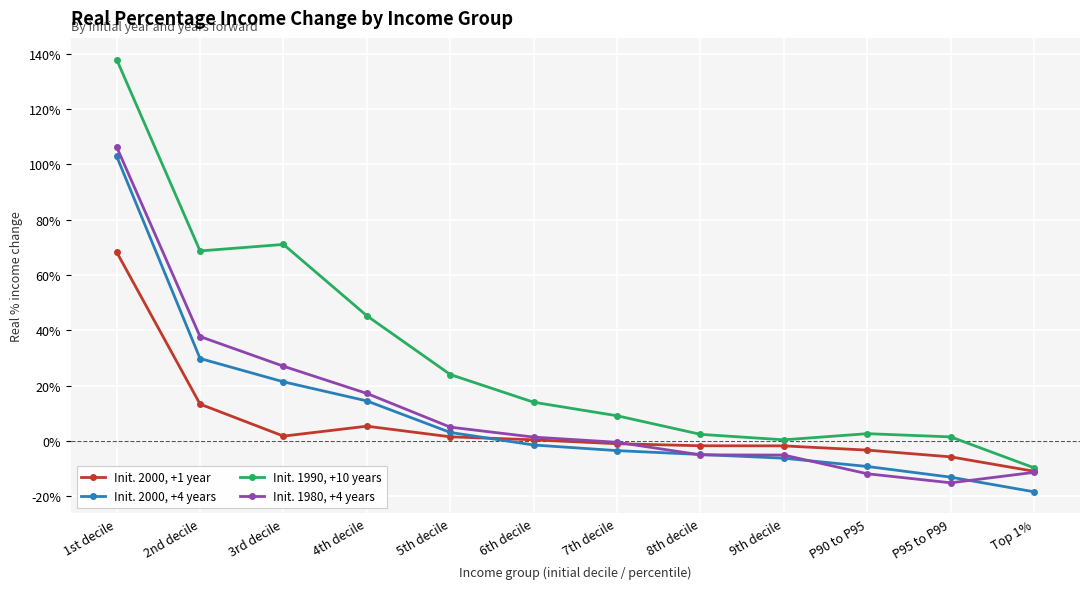

What is the sum of all Init. 2000, +1 year values?

0.7